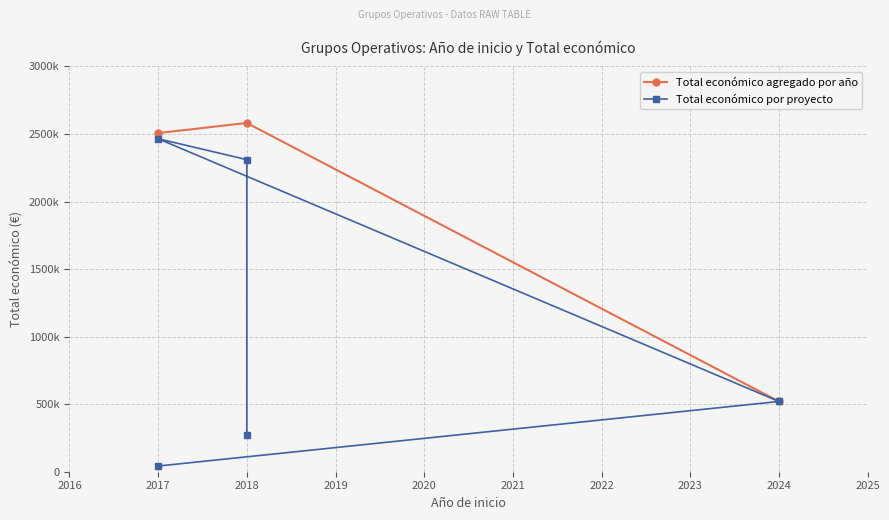

What is the label of the 5th point from the left?

2018